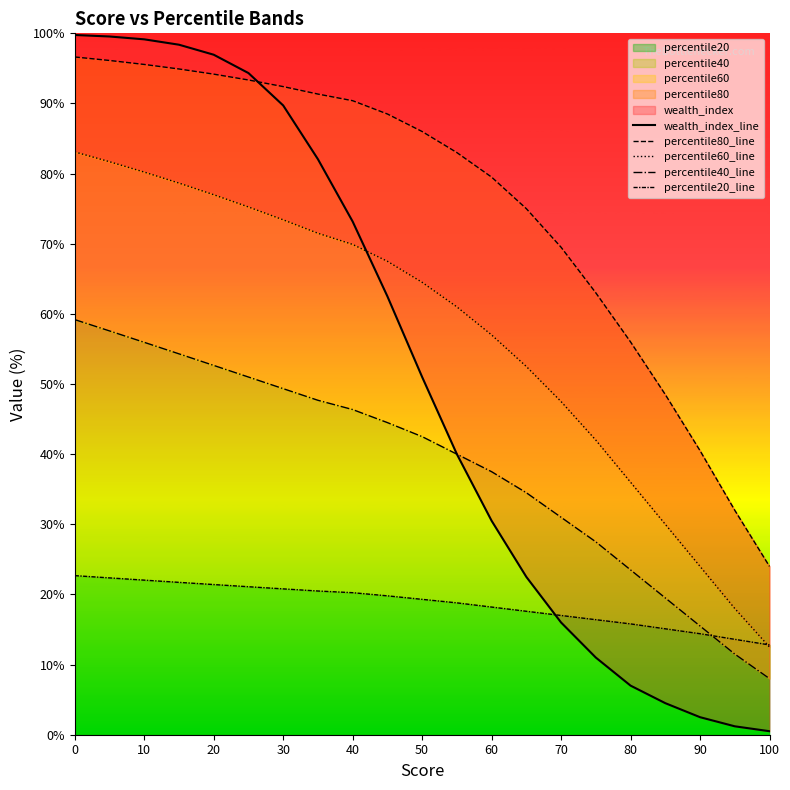

What is the maximum value for percentile20?

22.7